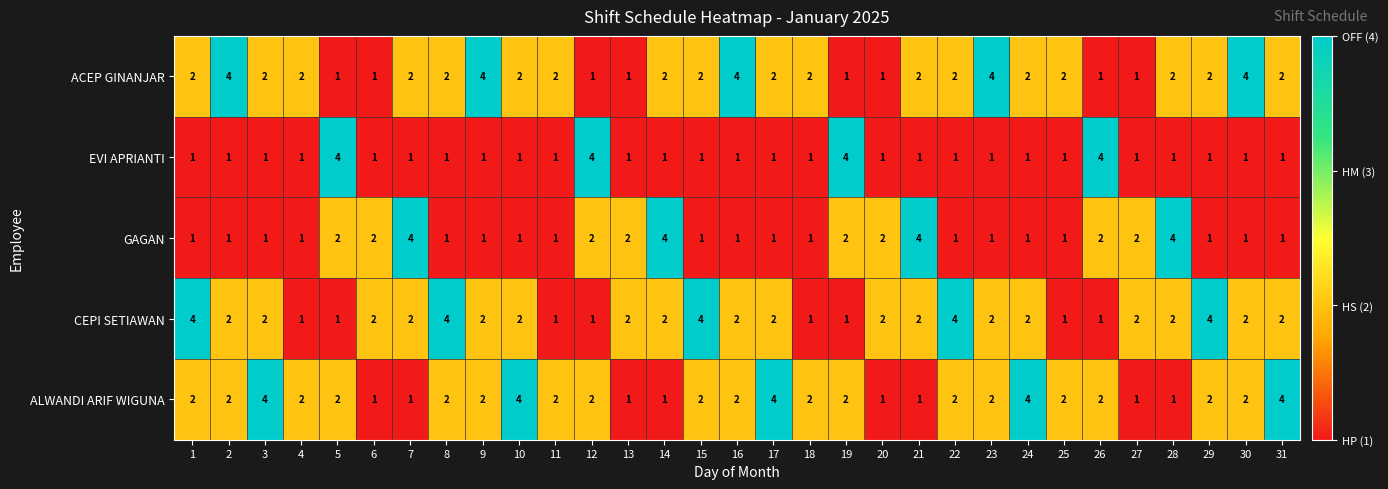

How many values in the ALWANDI ARIF WIGUNA series are below 2?

8